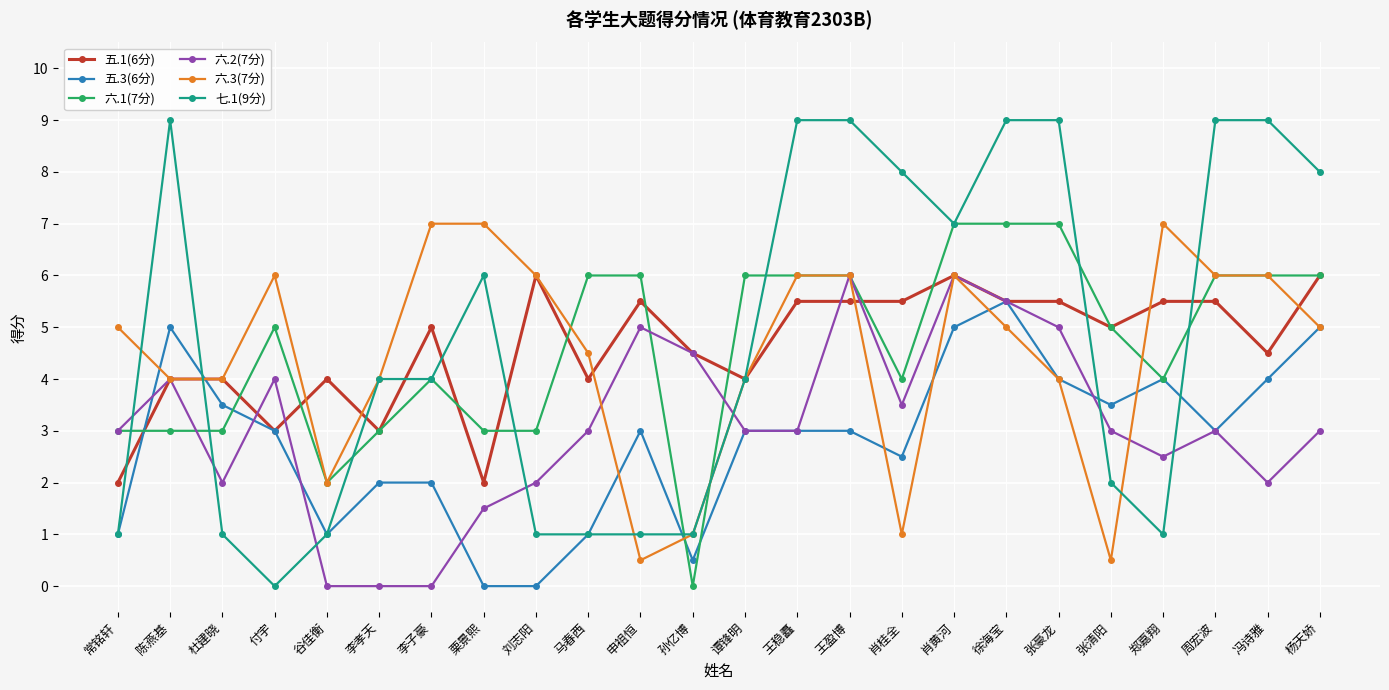

After their last crossing, which series has the higher values: 五.3(6分) or 六.2(7分)?

五.3(6分)